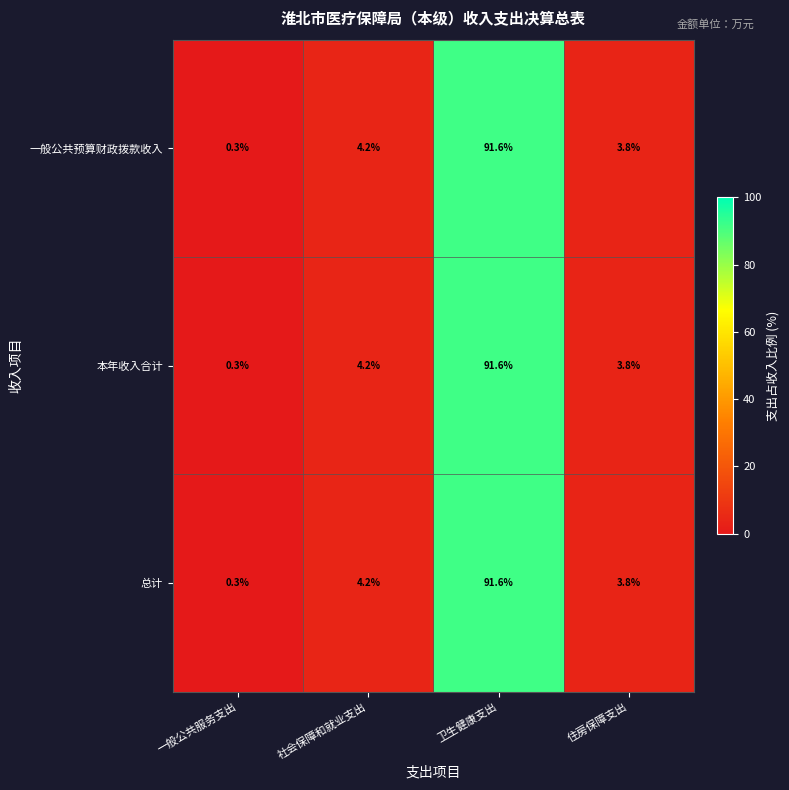

Rank the categories by 本年收入合计 value from lowest to highest.

一般公共服务支出, 住房保障支出, 社会保障和就业支出, 卫生健康支出